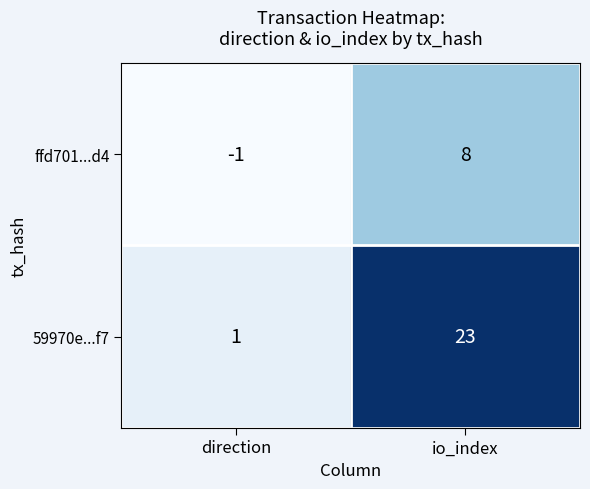

Which series has the largest range (max minus min)?

59970e...f7